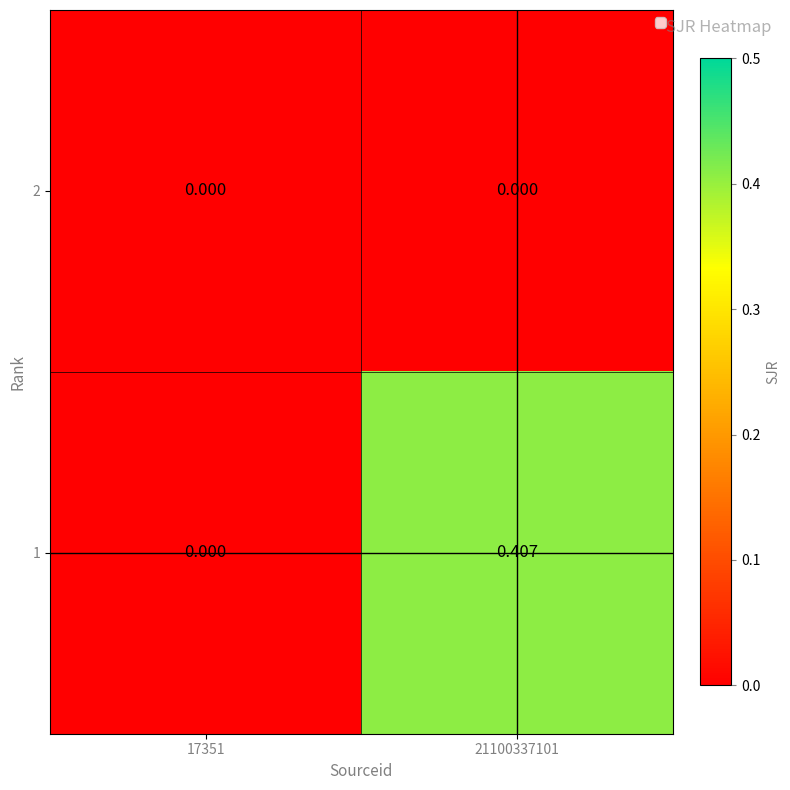

Is the value of 2 at 21100337101 greater than the value of 1 at 21100337101?

No